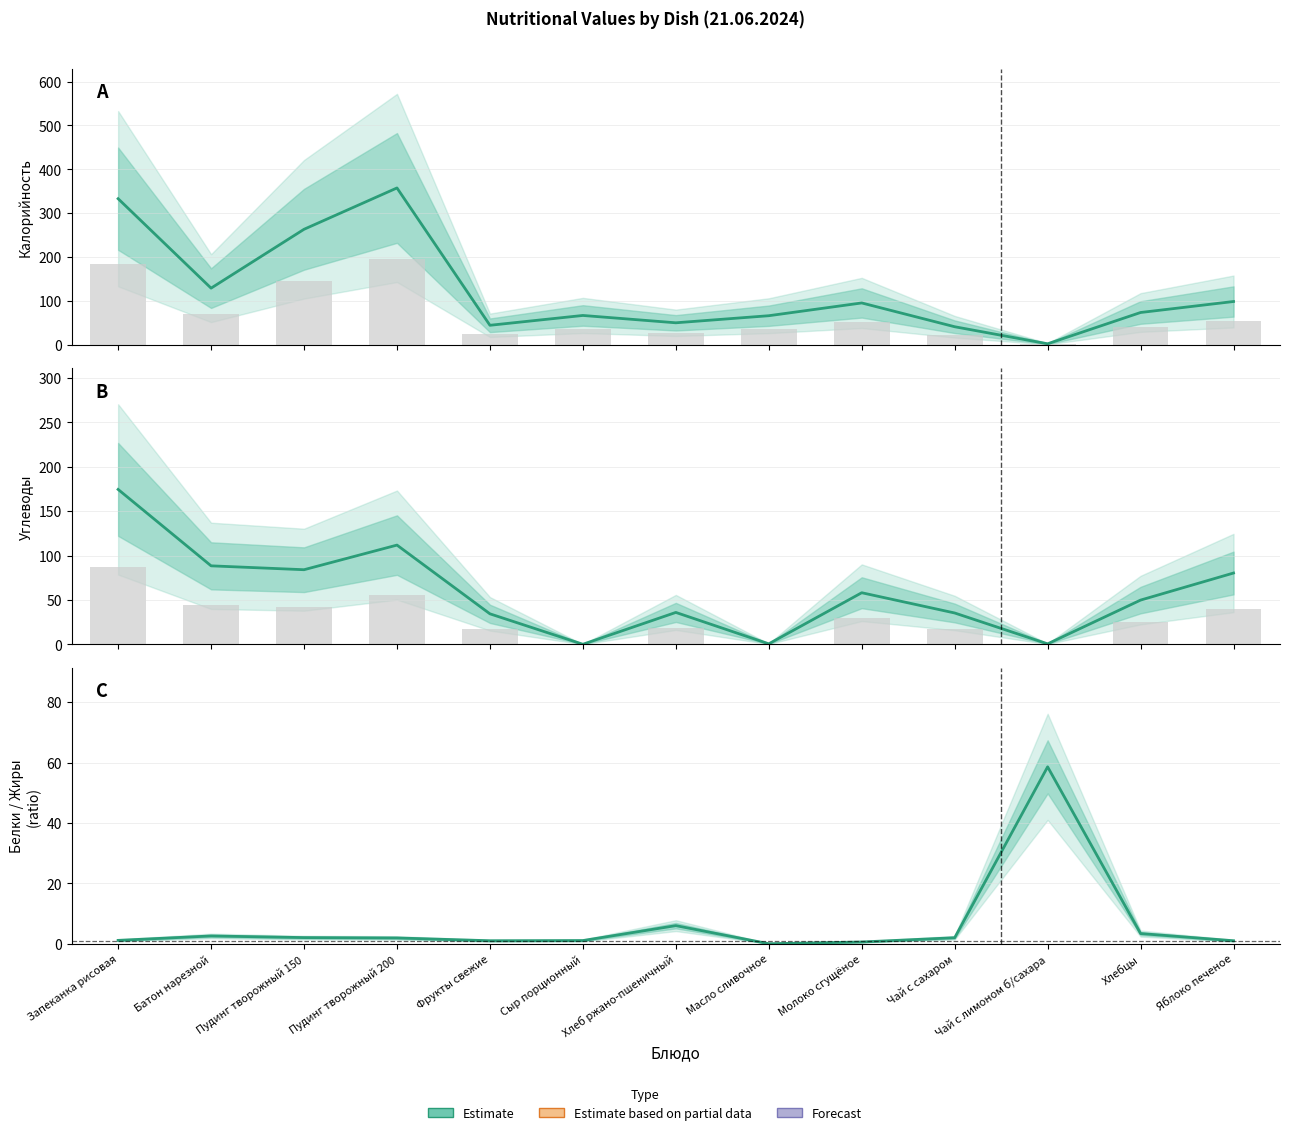

What is the label of the 2nd bar from the left?

Батон нарезной